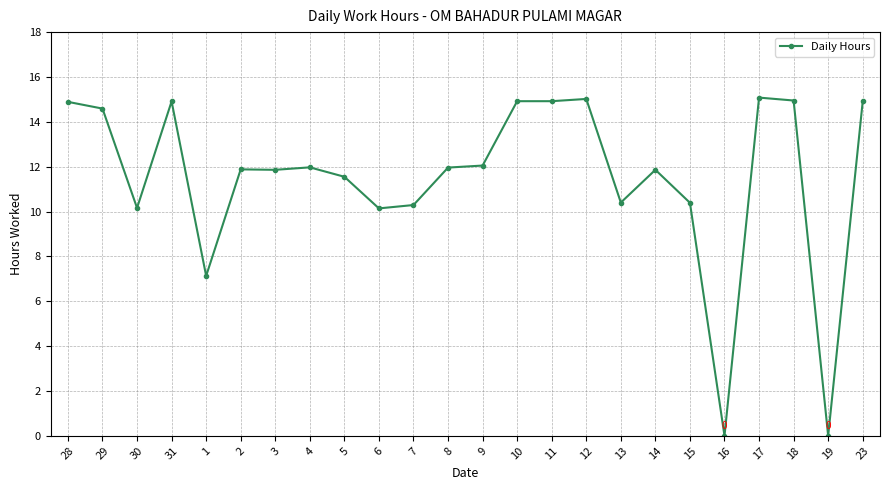

The value at 29 is 19.4. True or false?

False